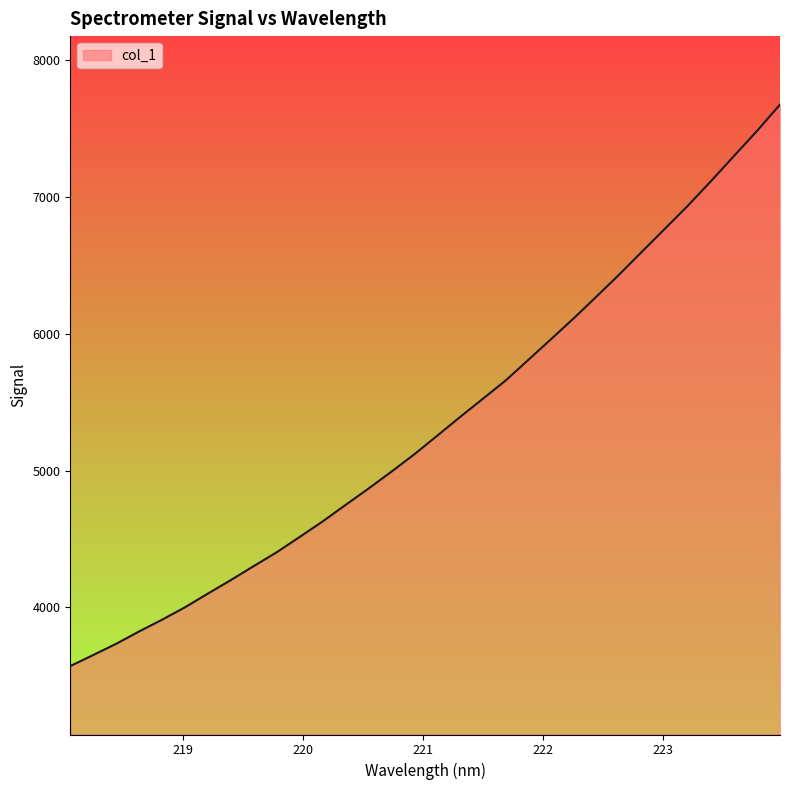

What is the sum of all values?

170871.8